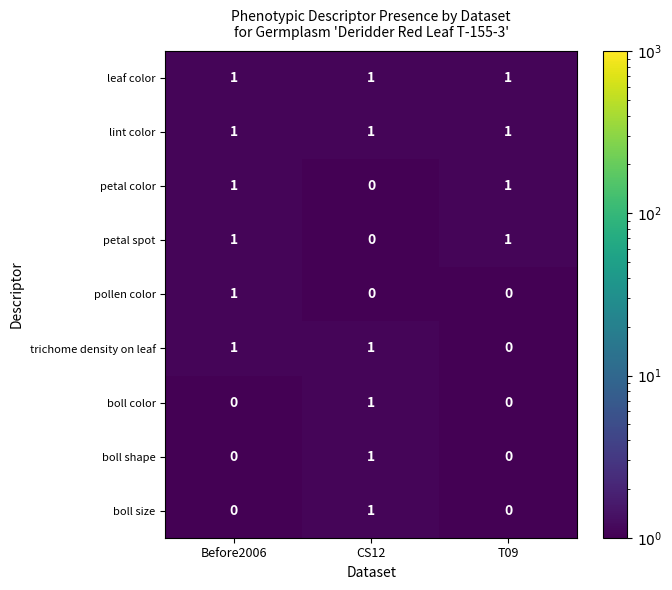

Is the value of petal color at T09 greater than the value of boll size at T09?

Yes